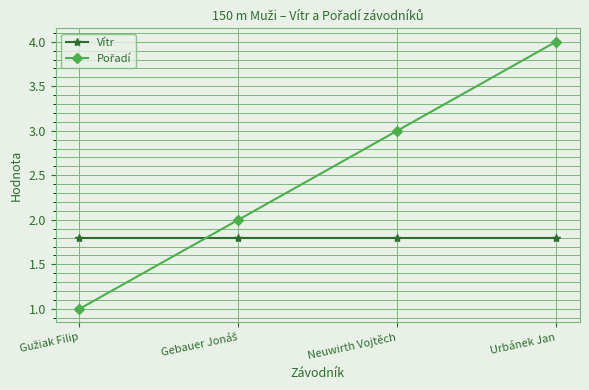

True or false: Vítr has more than 2 points higher than both neighbors.

False